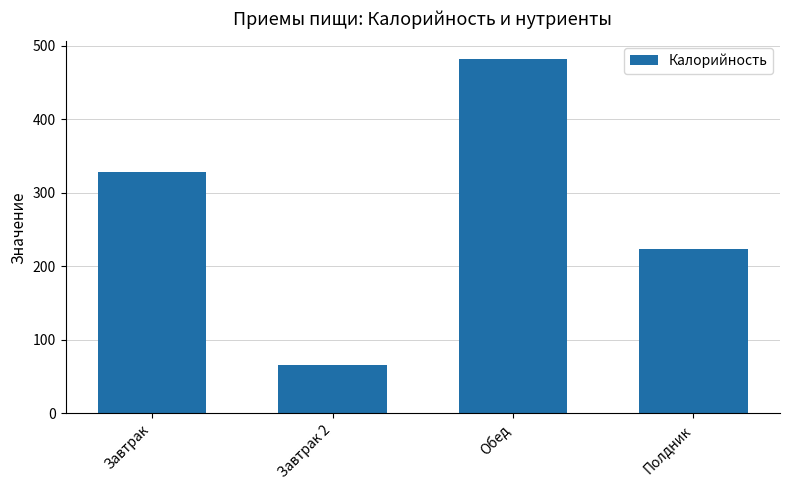

What is the smallest value displayed?

66.0